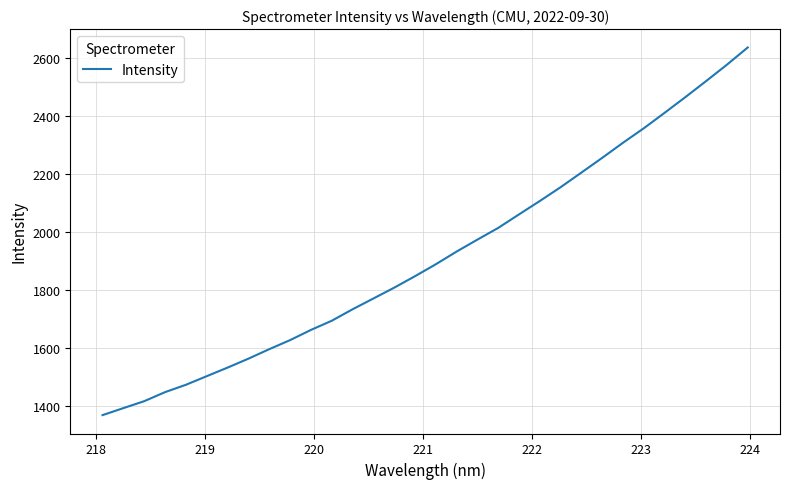

What is the difference between the maximum and minimum values?

1268.3